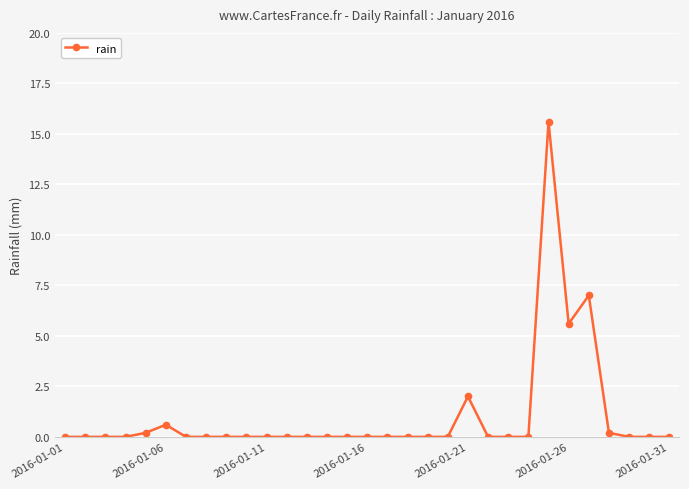

True or false: there are more than 2 points higher than both neighbors.

True